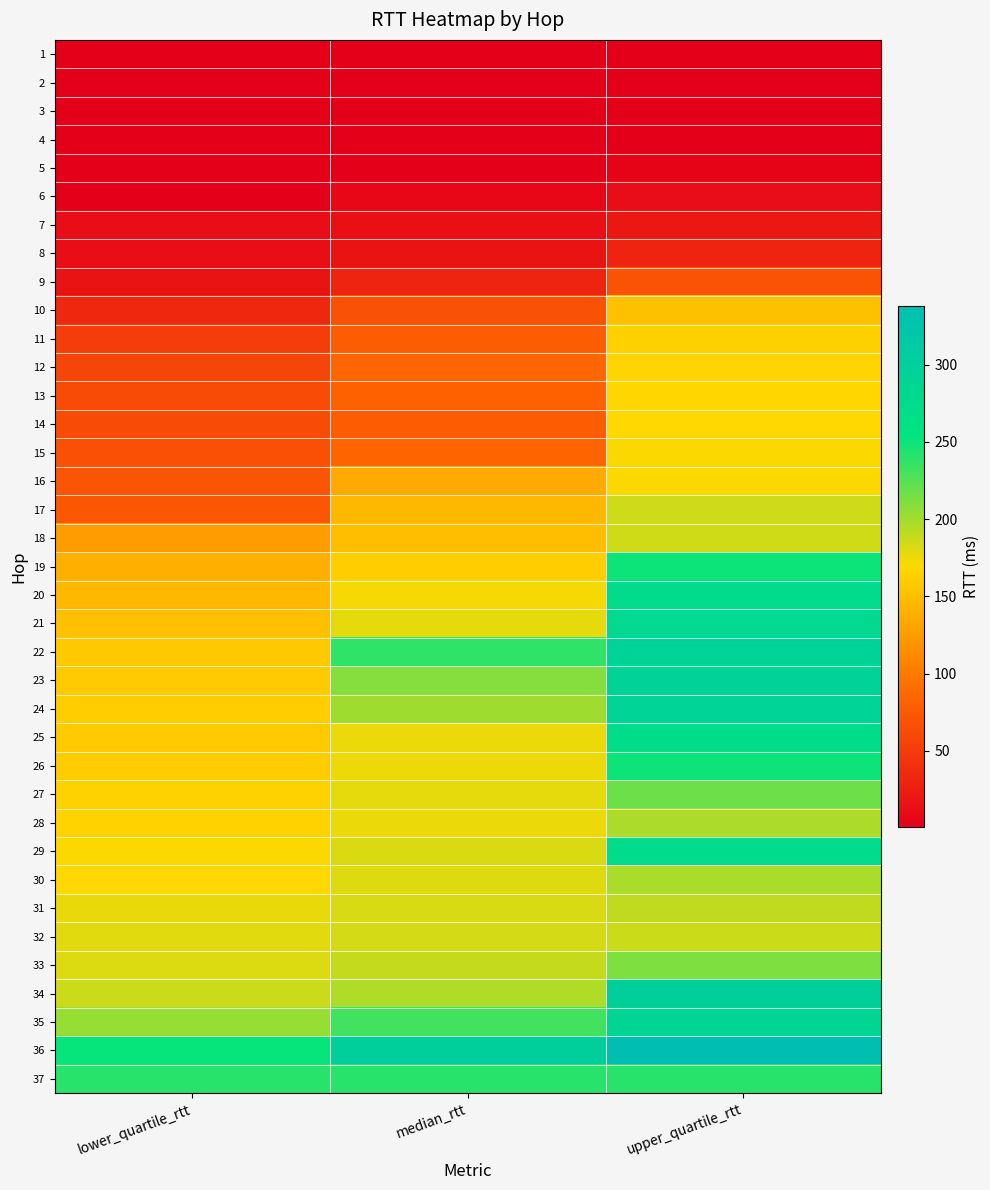

What is the spread (max minus min) of values at lower_quartile_rtt?

251.2